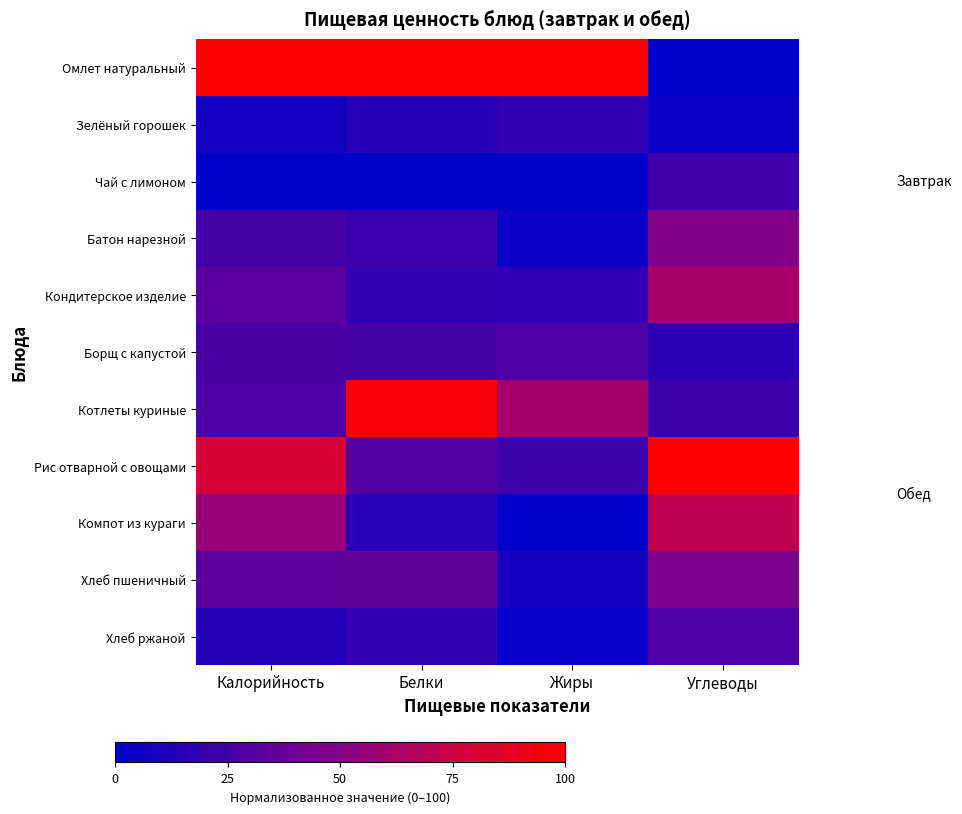

Which series changed the most between Калорийность and Углеводы?

Омлет натуральный